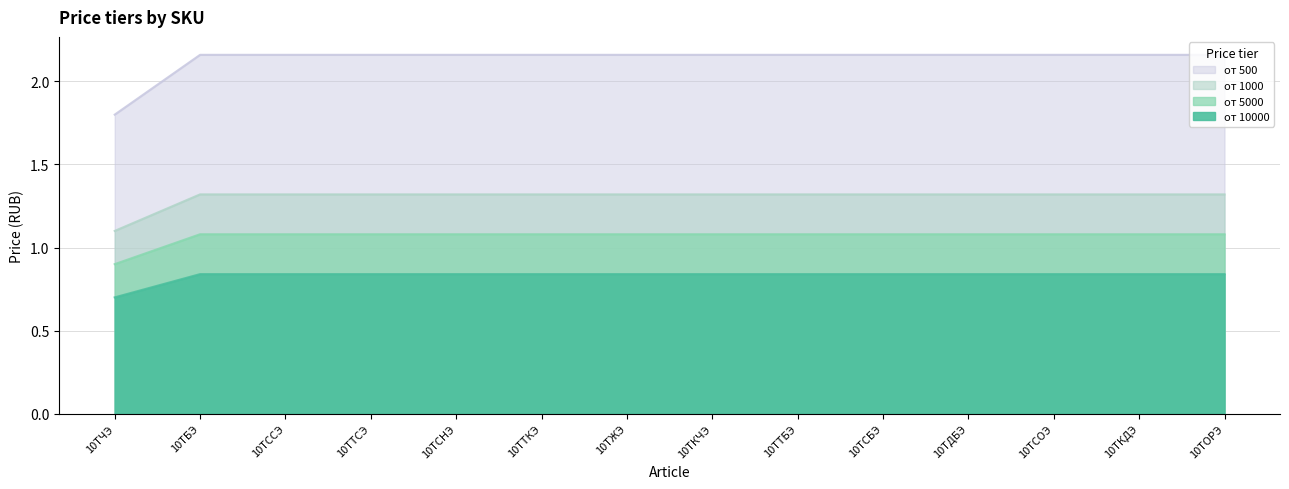

The от 1000 series shows 1.9 at 10ТСНЭ. True or false?

False